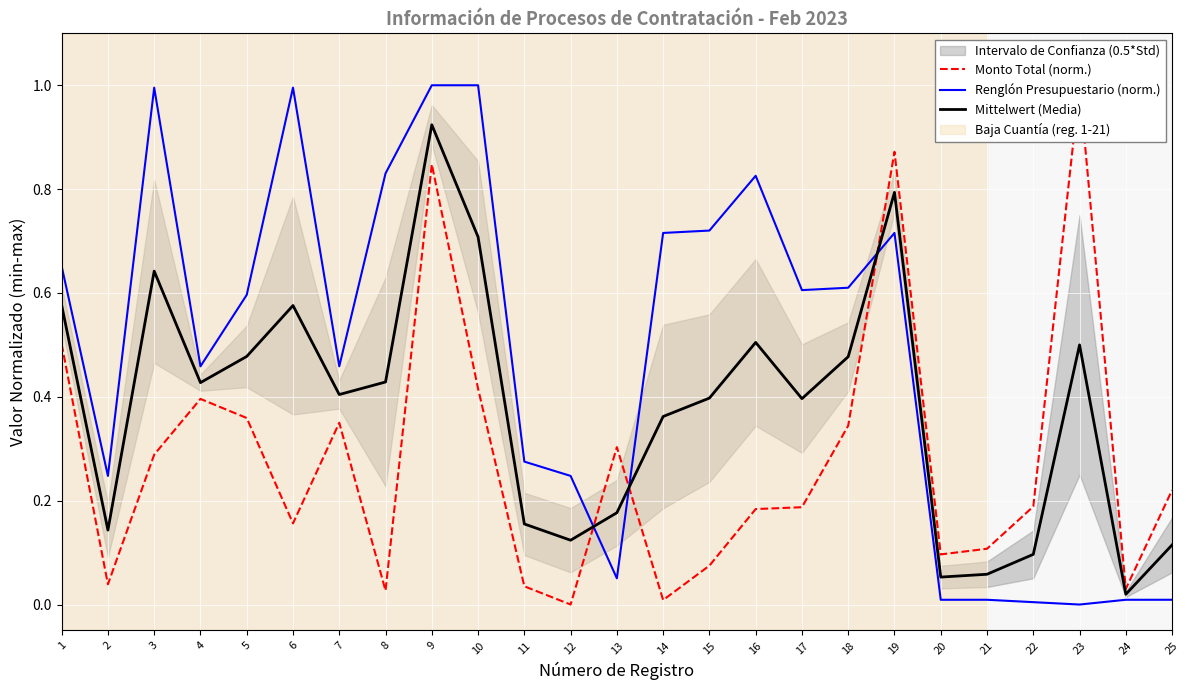

How many distinct data groups are displayed?

3